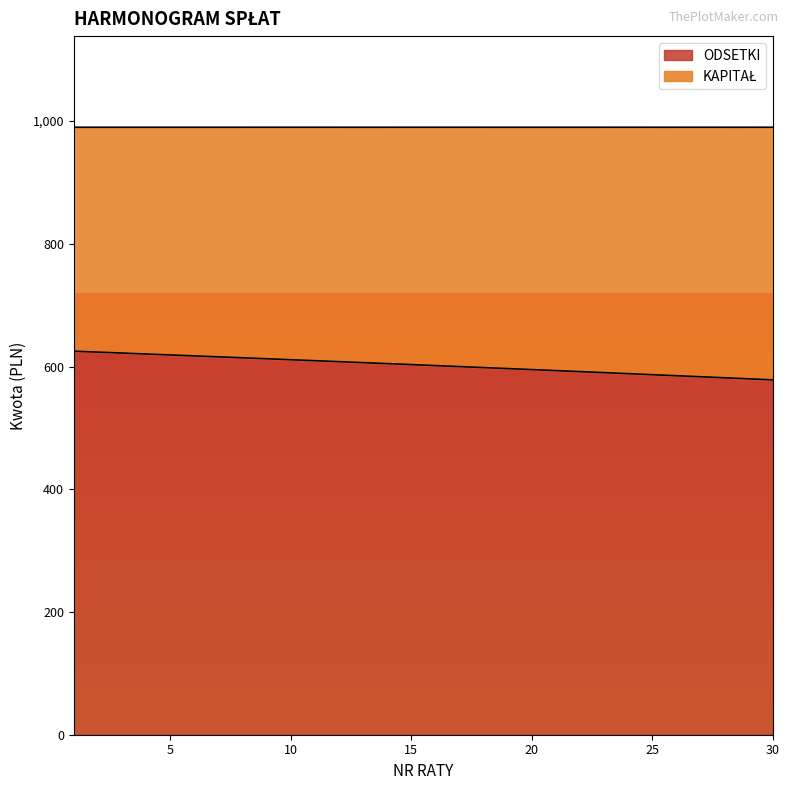

What is the difference between the maximum and minimum values?

46.8